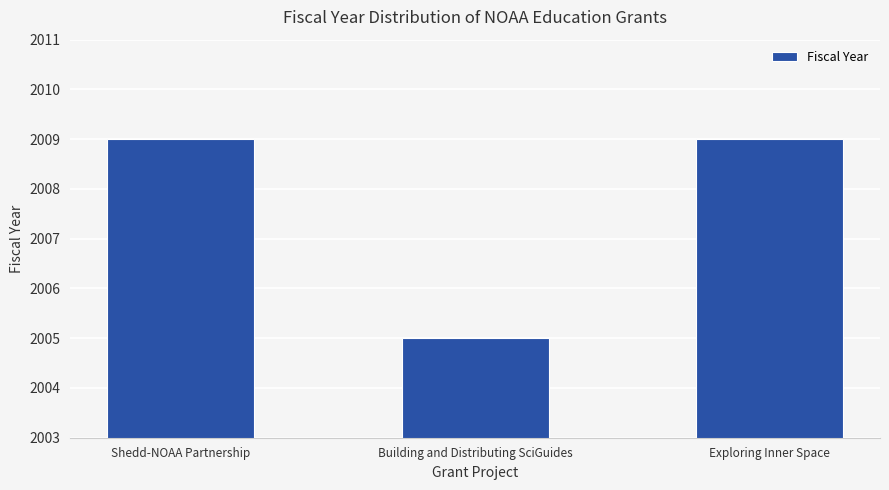

What value does the data have at Exploring Inner Space?

2009